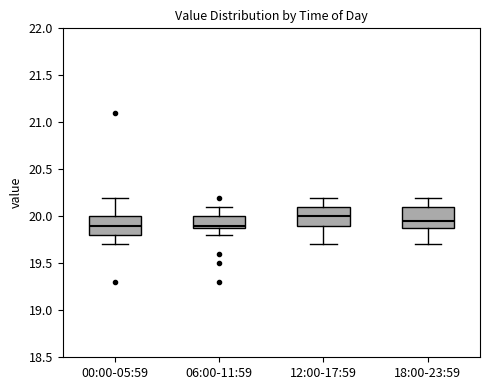

Reading left to right, transcribe this box plot: for each box, give where its median line is, the range the box spans, and where its two whiskers end, as read against the y-axis. The values are not printed on the chart, so give them approximately, as read against the axis.

00:00-05:59: median 19.90, box 19.80 to 20.00, whiskers 19.70 to 20.20
06:00-11:59: median 19.90 (just above the box's lower edge), box 19.90 to 20.00, whiskers 19.80 to 20.10
12:00-17:59: median 20.00, box 19.90 to 20.10, whiskers 19.70 to 20.20
18:00-23:59: median 19.95, box 19.90 to 20.10, whiskers 19.70 to 20.20